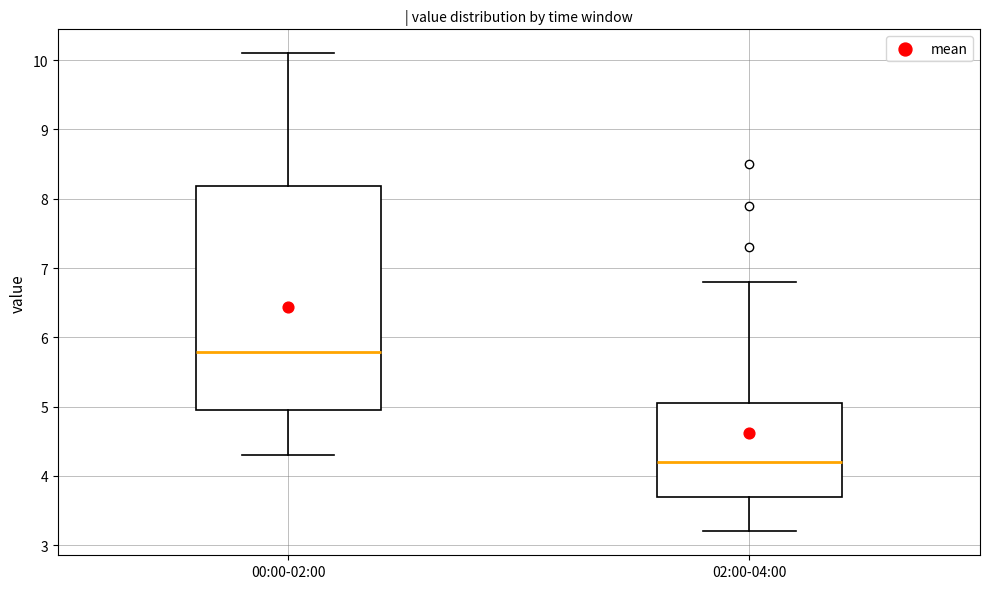

Where does the upper whisker of the box for 00:00-02:00 end on the y-axis? The values are not printed on the chart, so give them approximately, as read against the axis.

10.1